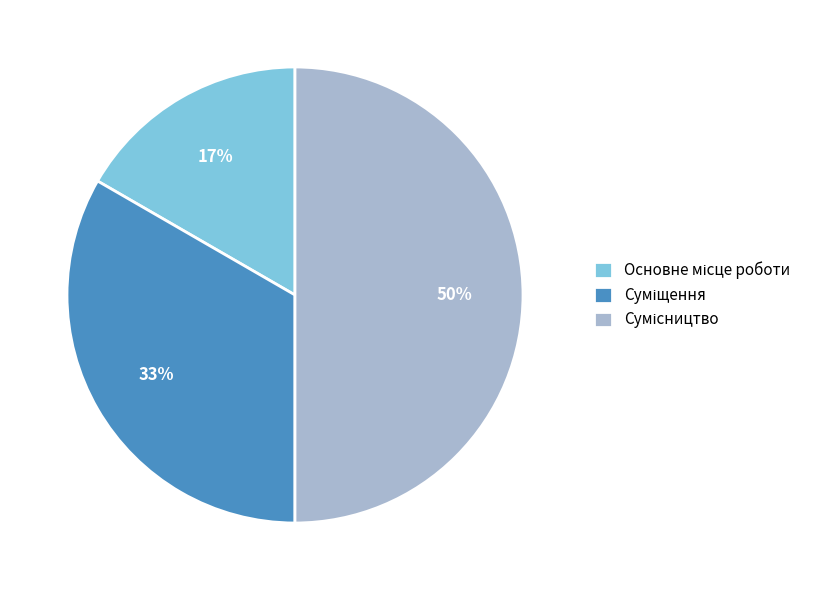

To the nearest percent, what is the average slice percentage?

33%